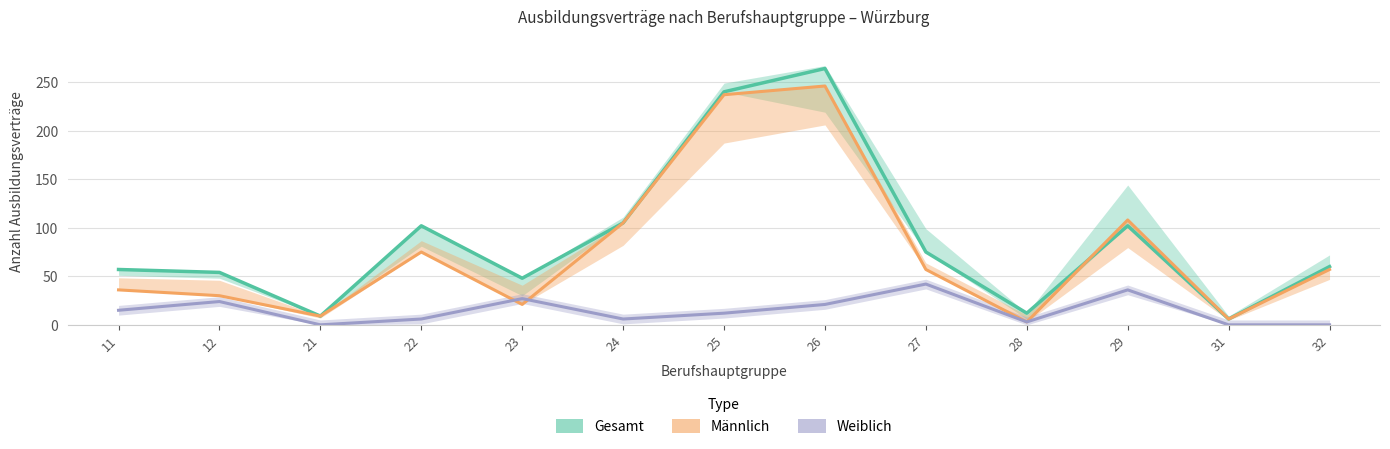

Reading left to right, transcribe all the data shown in this chart.

gesamt 2020: 11=57	12=54	21=9	22=102	23=48	24=105	25=240	26=264	27=75	28=12	29=102	31=6	32=60
männlich 2019: 11=36	12=30	21=9	22=75	23=21	24=105	25=237	26=246	27=57	28=3	29=108	31=6	32=57
weiblich 2019: 11=15	12=24	21=0	22=6	23=27	24=6	25=12	26=21	27=42	28=3	29=36	31=0	32=0